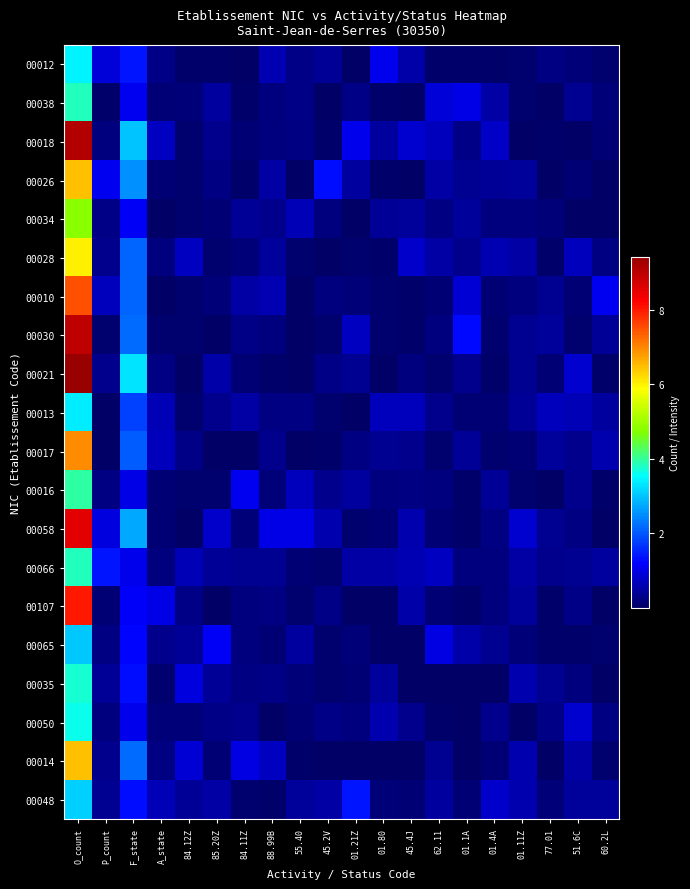

How many series are shown in this chart?

20